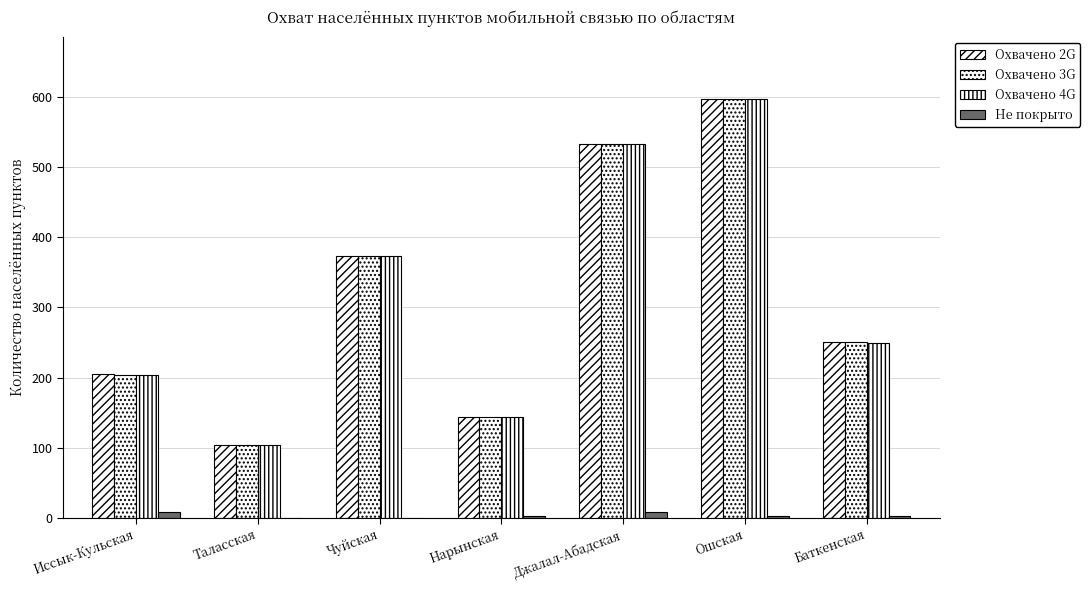

What is the value of the Охвачено 3G bar at the 4th from the left?

143